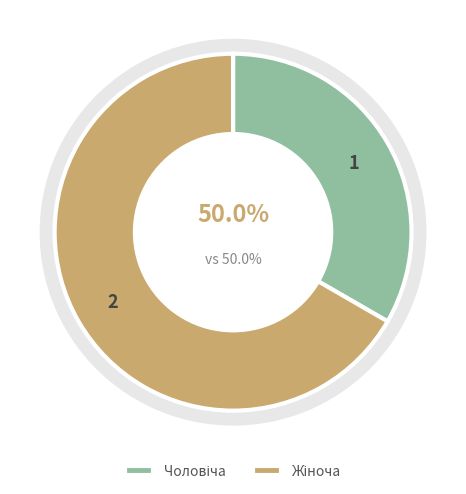

What is the smallest slice in the pie chart?

Чоловіча